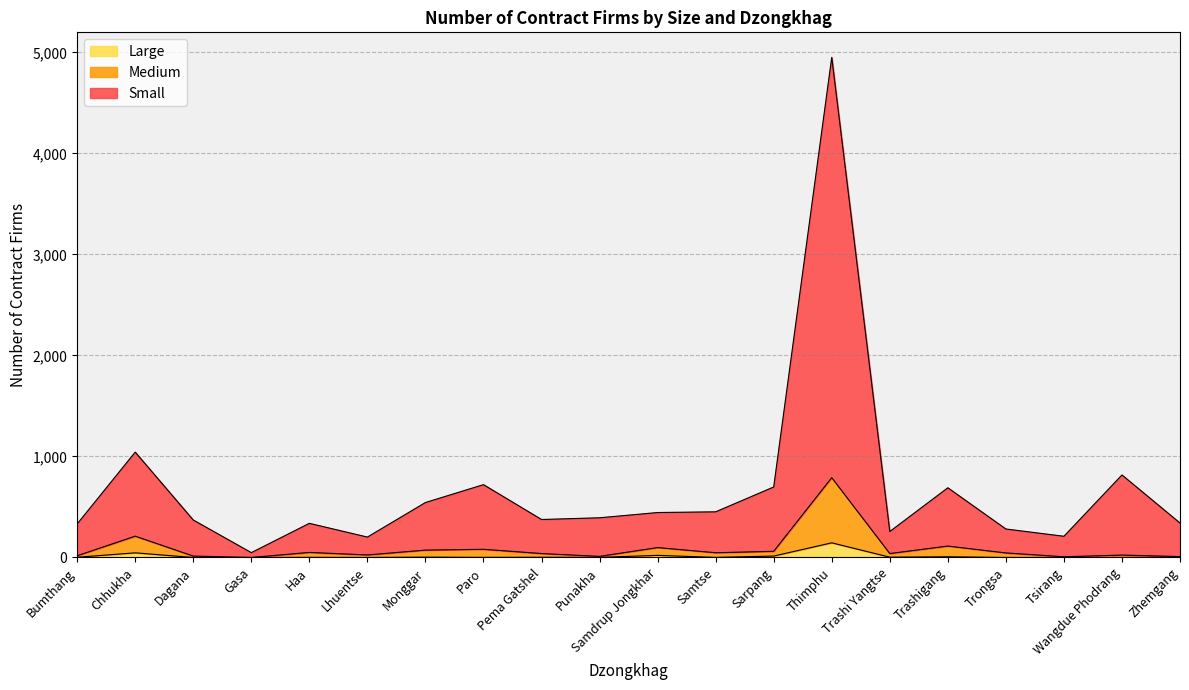

At which category is the sum across all series the highest?

Thimphu